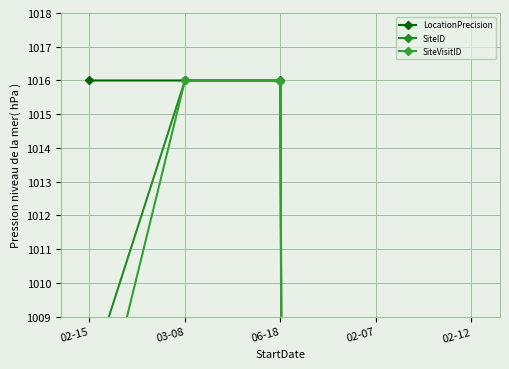

List the series in order of their peak value, highest first.

LocationPrecision, SiteID, SiteVisitID